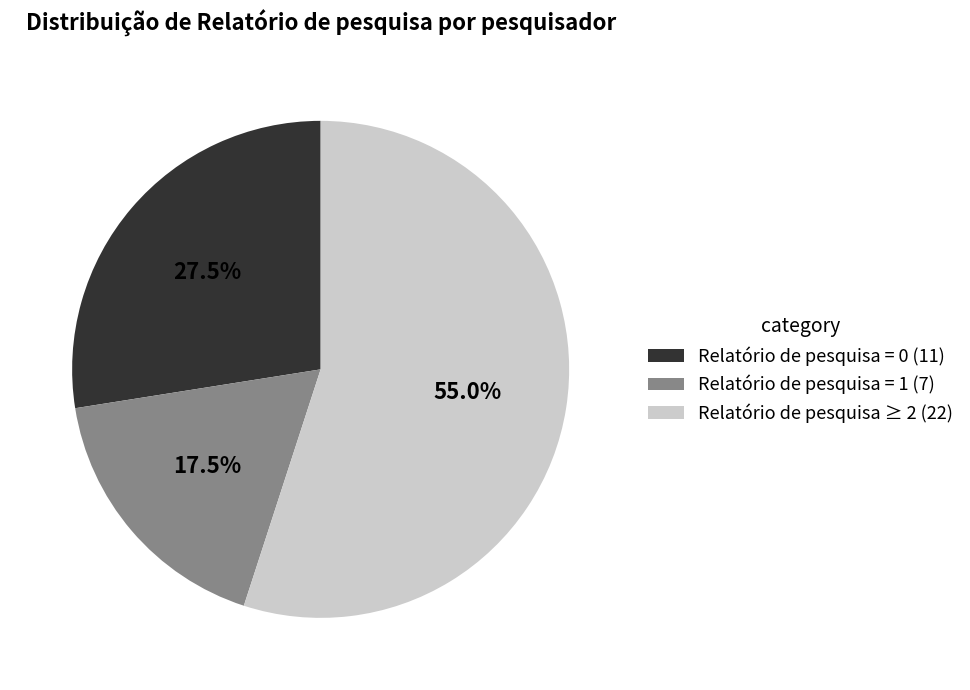

Does any single category account for the majority?

Yes